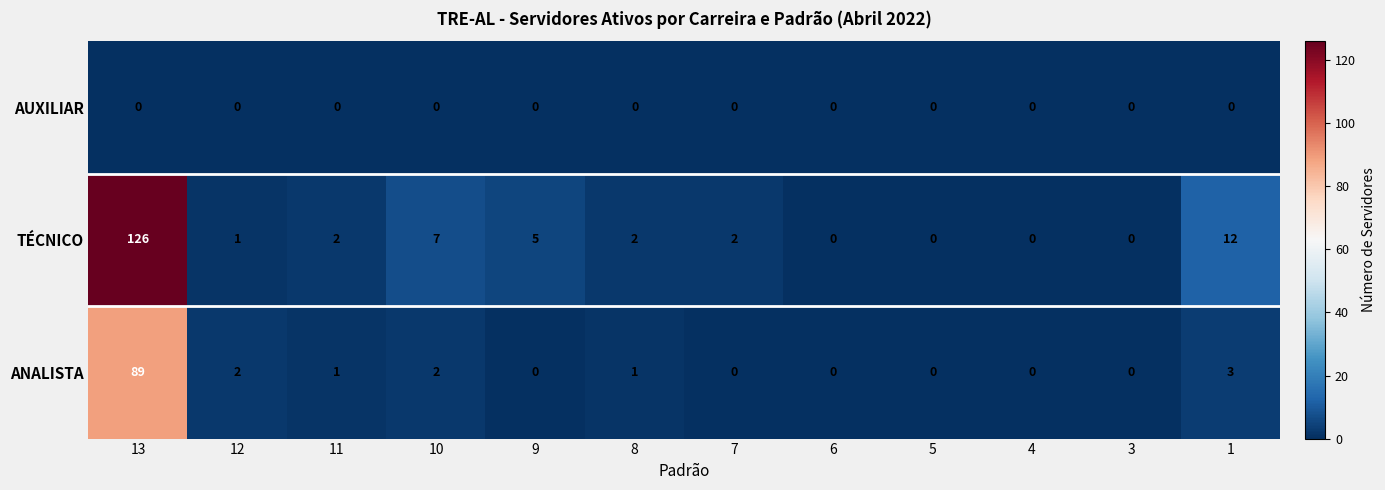

What is the sum of the ANALISTA values at 13 and 9?

89